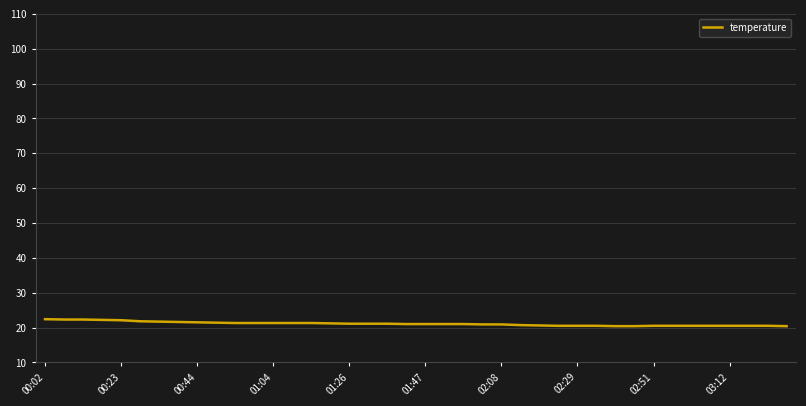

What is the difference between the maximum and minimum values?

2.0